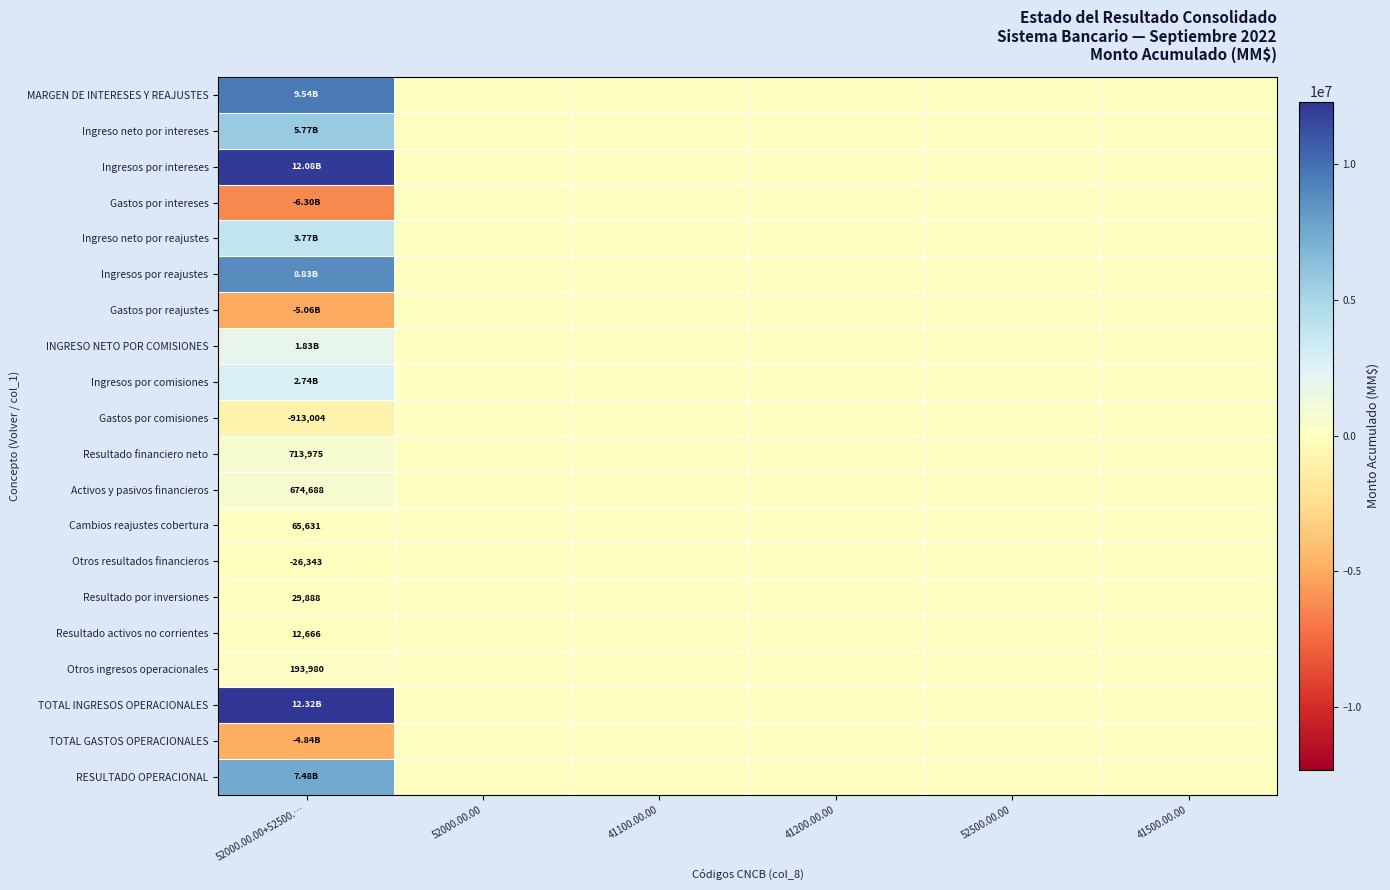

Where is TOTAL GASTOS OPERACIONALES nearest to the value -2420969?

52000.00.00